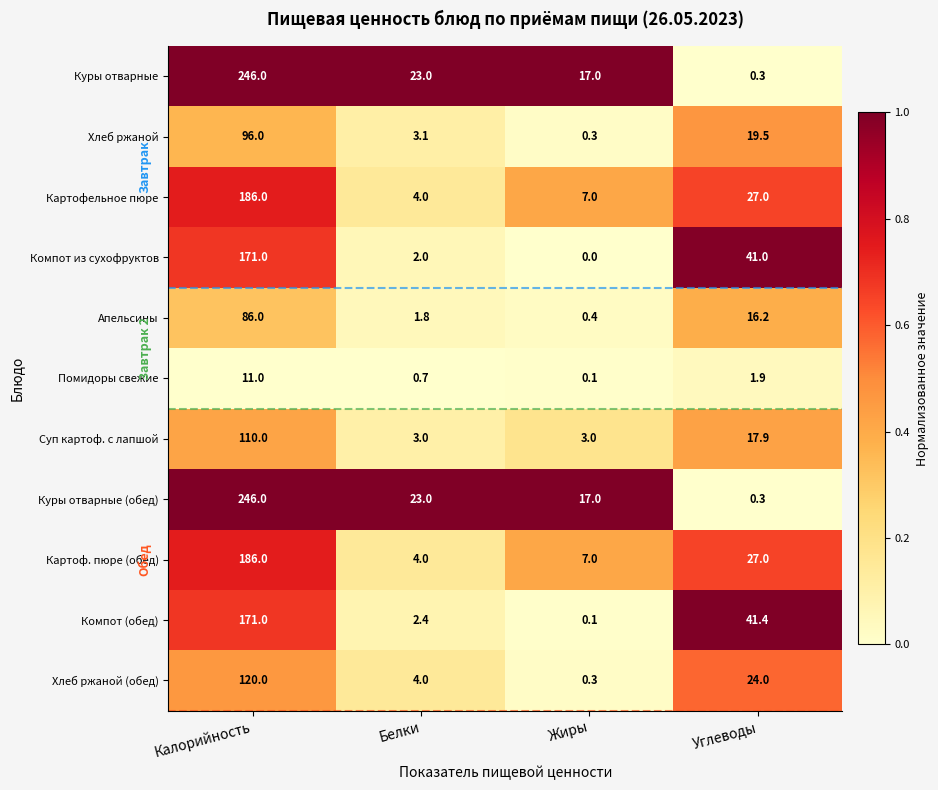

Which category has the lowest value across all series?

Жиры